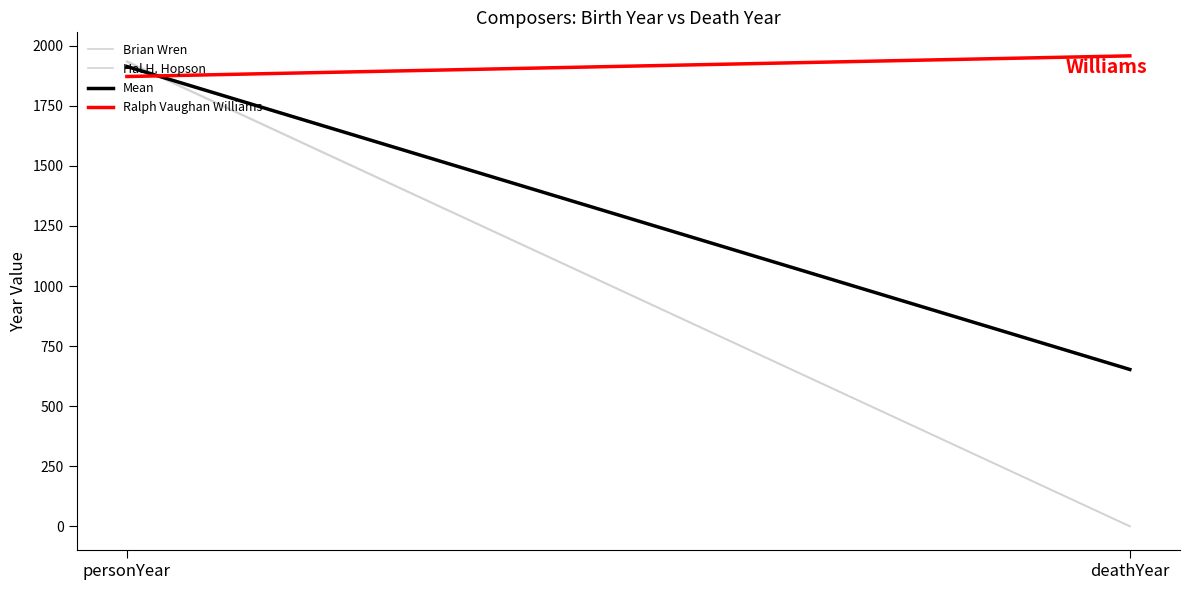

What is the label of the 1st point from the left?

personYear